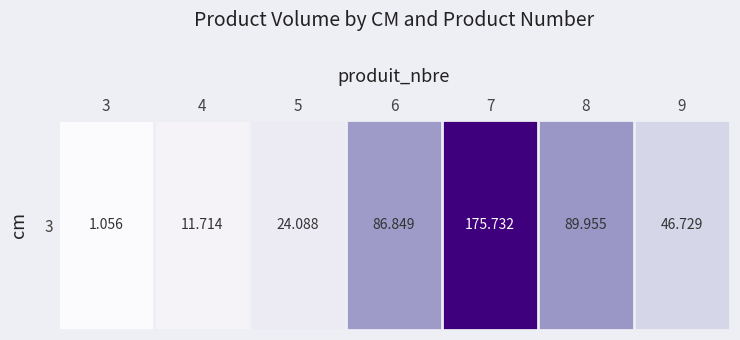

What is the difference between the second highest and second lowest values?

78.2